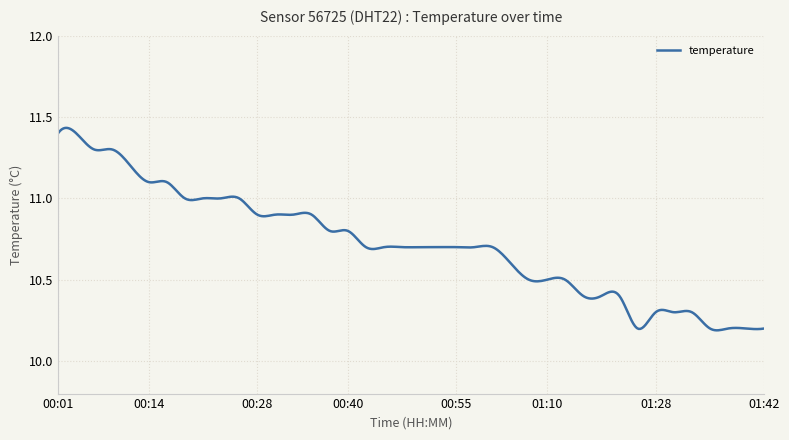

How many lines are shown in the chart?

1